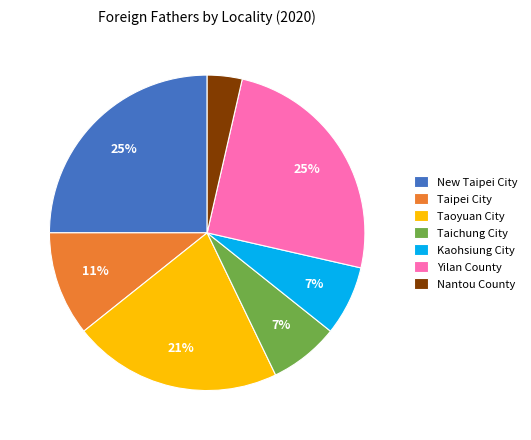

Which category has the smallest portion of the pie?

Nantou County